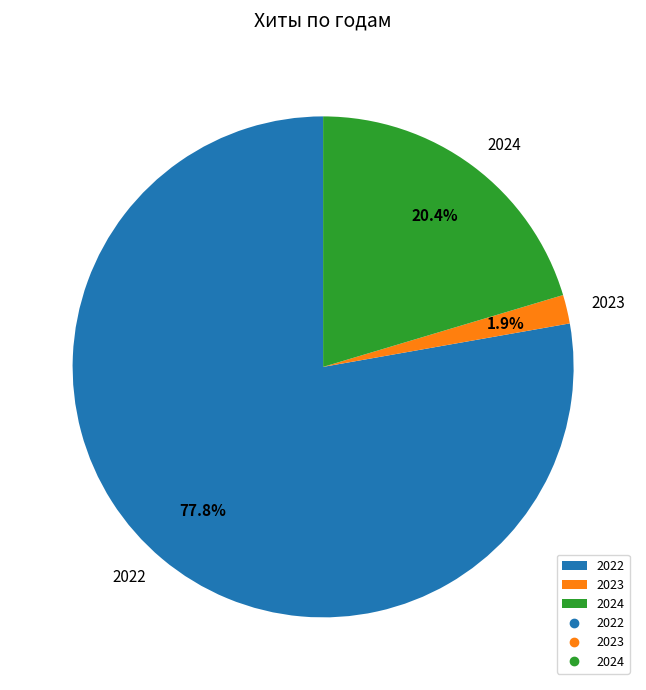

Which slice is the largest?

2022